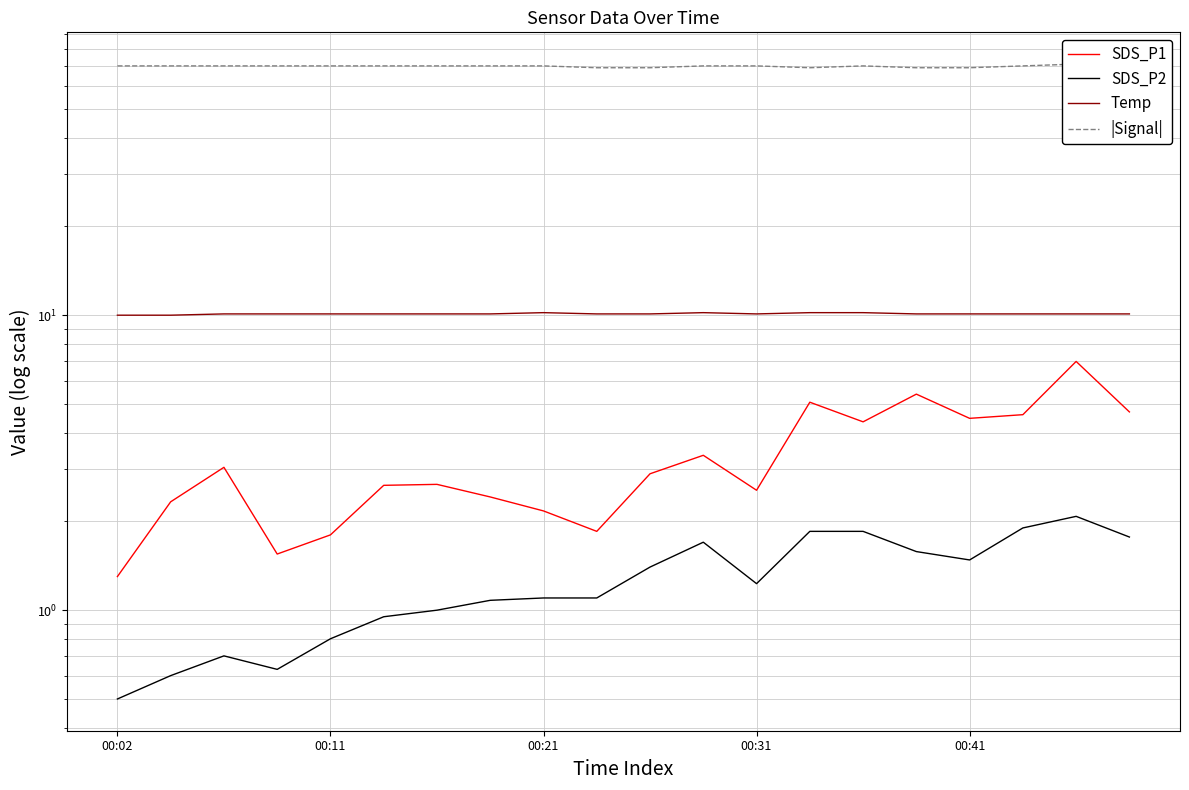

True or false: SDS_P1 has more than 2 points higher than both neighbors.

True